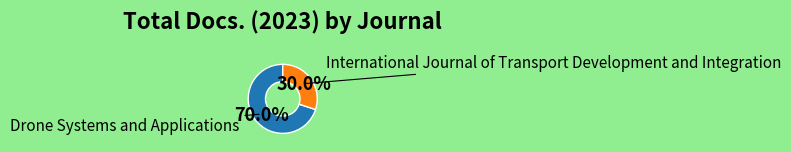

Count the number of slices in the pie.

2